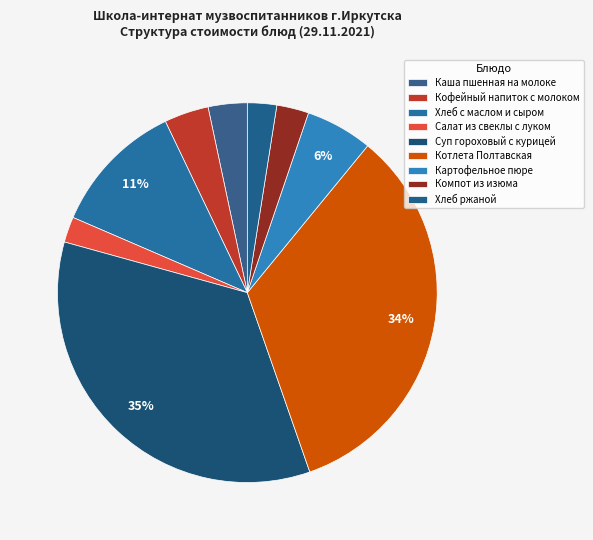

How many segments does this pie chart have?

9